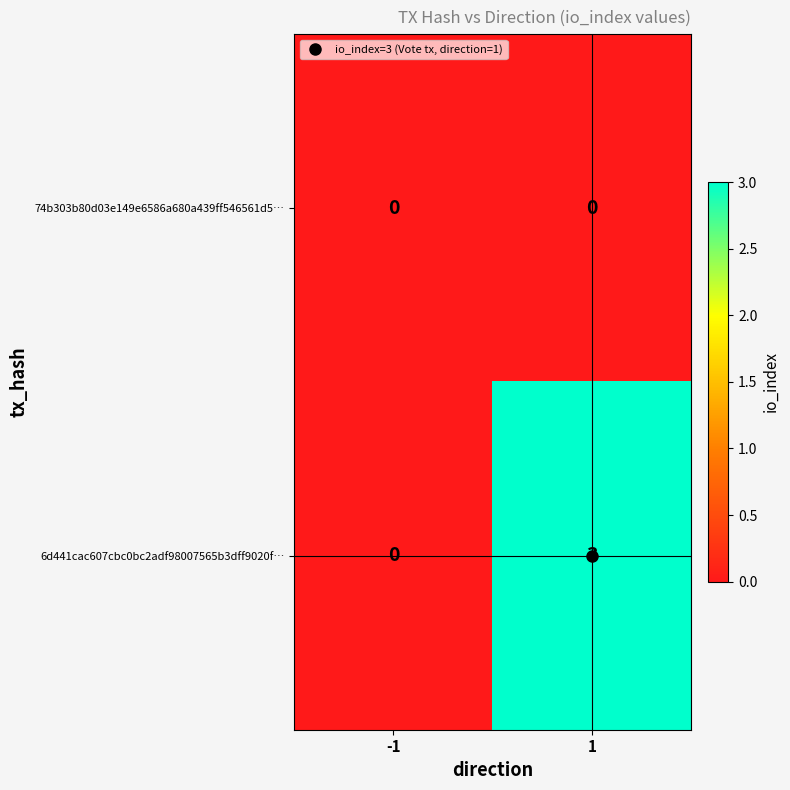

At which category is the sum across all series the highest?

1